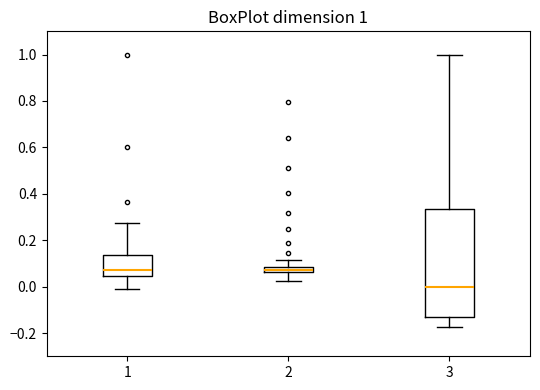

Which box has the lowest median line?

3